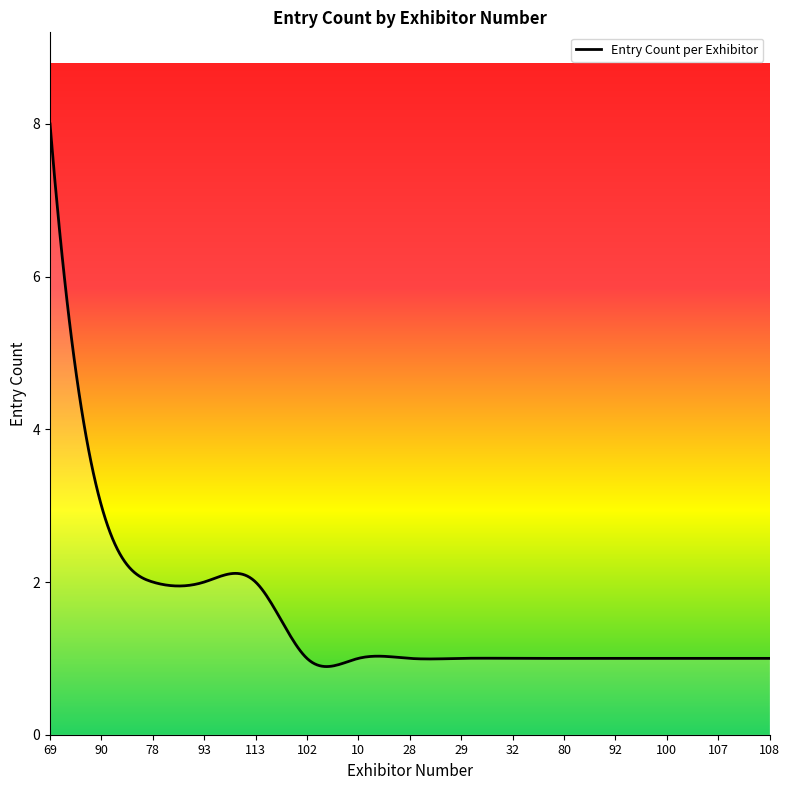

How many distinct data groups are displayed?

1